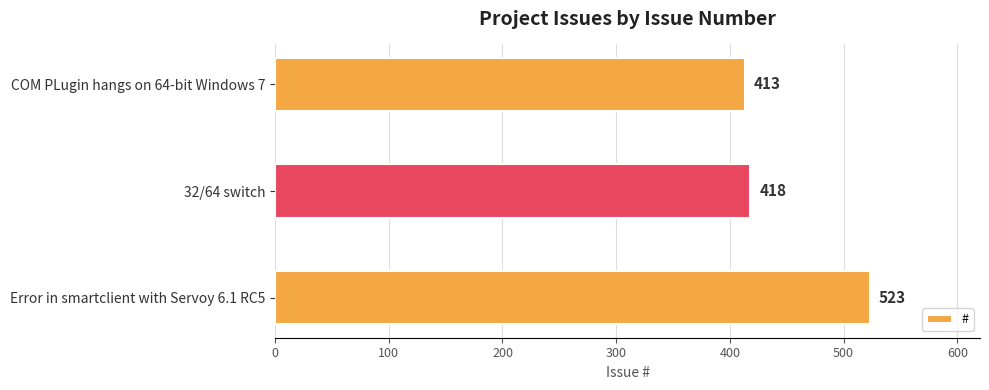

At which category does the chart reach its minimum across all series?

COM PLugin hangs on 64-bit Windows 7